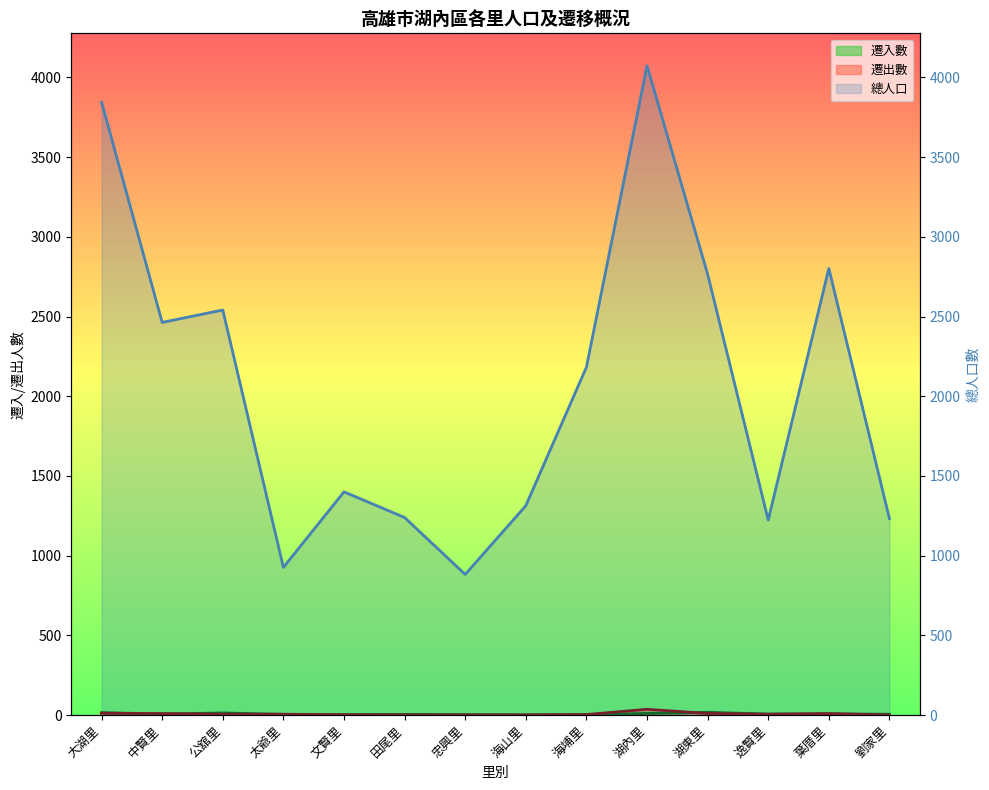

At which category does 總人口 reach its first local peak?

公舘里